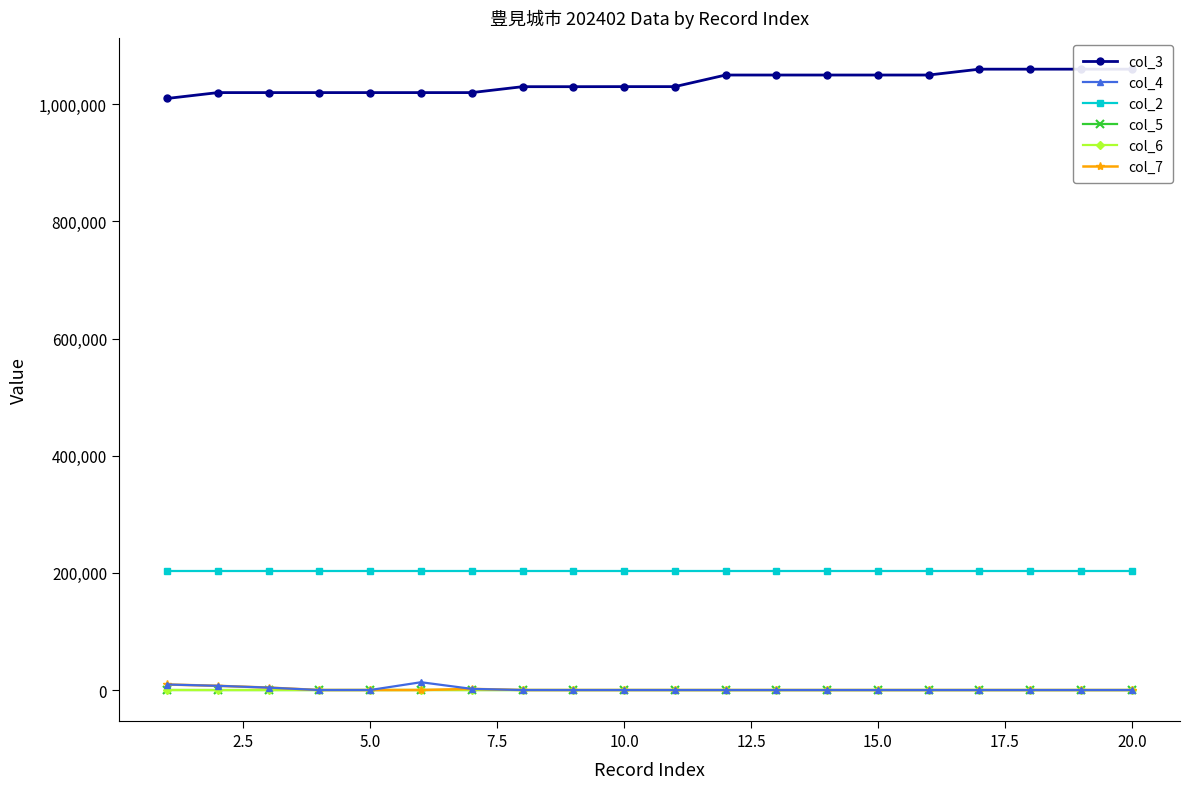

True or false: col_2 and col_3 cross at least once.

False